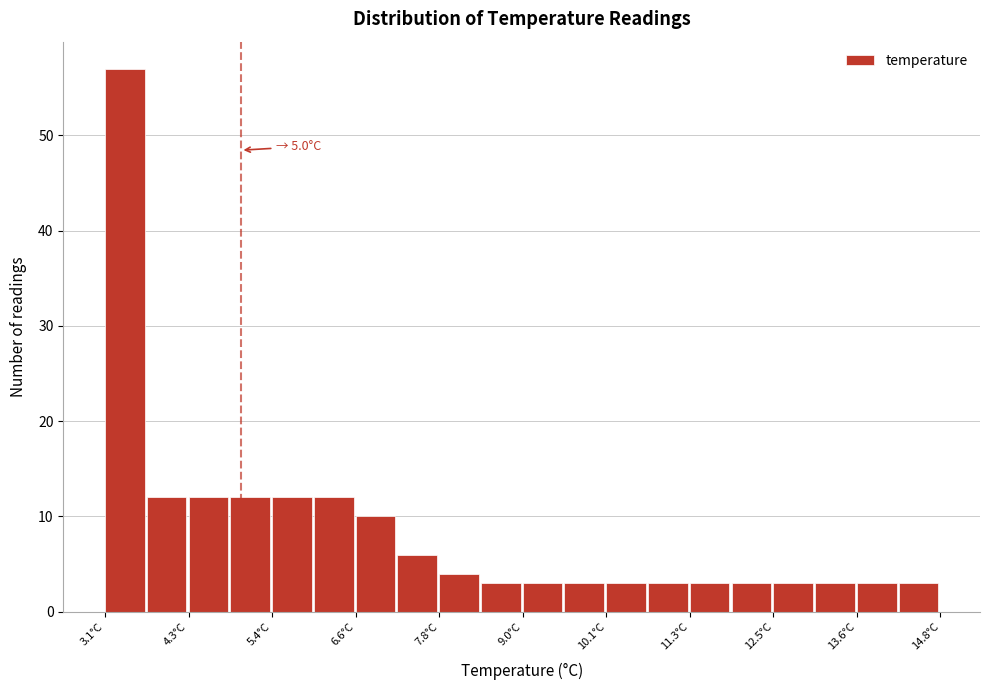

Read against the x-axis, roughly where is the centre of the tallest bar?

3.4